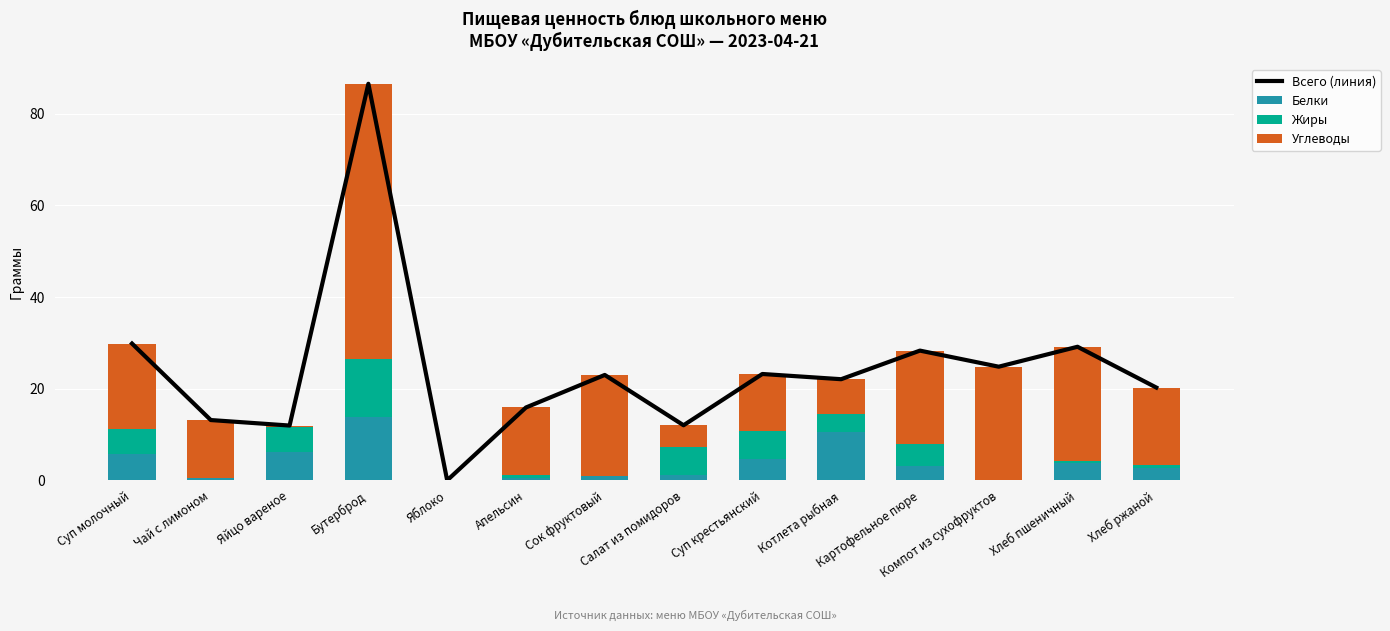

Is it true that Жиры equals 0.6 at Апельсин?

True